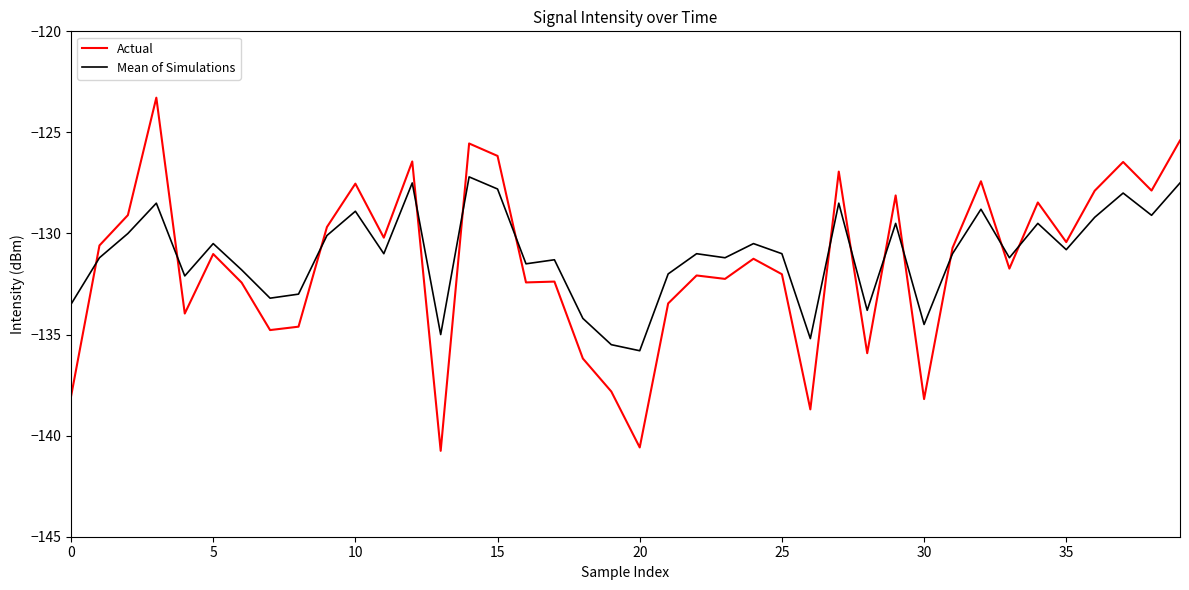

Which series has the widest spread of values?

Actual